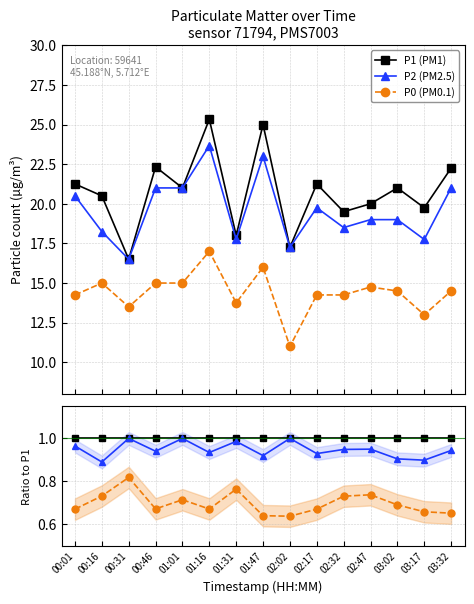

Reading right to left, list all the values displayed in this chart.

P1 (PM1): 03:32=22.2	03:17=19.8	03:02=21.0	02:47=20.0	02:32=19.5	02:17=21.2	02:02=17.2	01:47=25.0	01:31=18.0	01:16=25.3	01:01=21.0	00:46=22.3	00:31=16.5	00:16=20.5	00:01=21.2
P2 (PM2.5): 03:32=21.0	03:17=17.8	03:02=19.0	02:47=19.0	02:32=18.5	02:17=19.8	02:02=17.2	01:47=23.0	01:31=17.8	01:16=23.7	01:01=21.0	00:46=21.0	00:31=16.5	00:16=18.2	00:01=20.5
P0 (PM0.1): 03:32=14.5	03:17=13.0	03:02=14.5	02:47=14.8	02:32=14.2	02:17=14.2	02:02=11.0	01:47=16.0	01:31=13.8	01:16=17.0	01:01=15.0	00:46=15.0	00:31=13.5	00:16=15.0	00:01=14.2
P1: 03:32=1.0	03:17=1.0	03:02=1.0	02:47=1.0	02:32=1.0	02:17=1.0	02:02=1.0	01:47=1.0	01:31=1.0	01:16=1.0	01:01=1.0	00:46=1.0	00:31=1.0	00:16=1.0	00:01=1.0
P2: 03:32=0.9	03:17=0.9	03:02=0.9	02:47=0.9	02:32=0.9	02:17=0.9	02:02=1.0	01:47=0.9	01:31=1.0	01:16=0.9	01:01=1.0	00:46=0.9	00:31=1.0	00:16=0.9	00:01=1.0
P0: 03:32=0.7	03:17=0.7	03:02=0.7	02:47=0.7	02:32=0.7	02:17=0.7	02:02=0.6	01:47=0.6	01:31=0.8	01:16=0.7	01:01=0.7	00:46=0.7	00:31=0.8	00:16=0.7	00:01=0.7